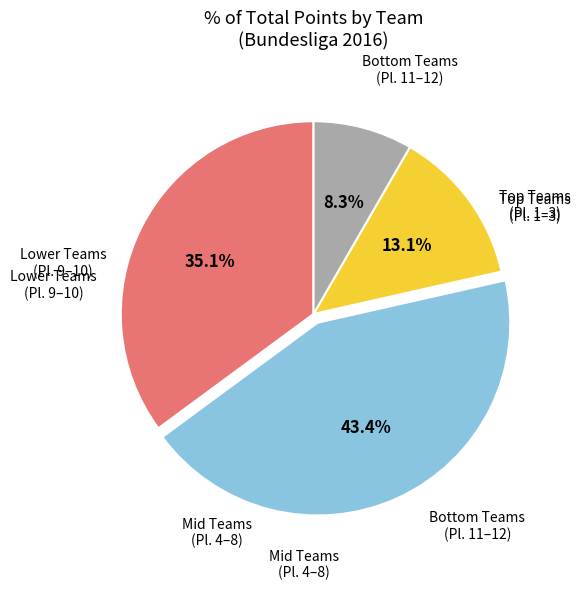

How many segments does this pie chart have?

4